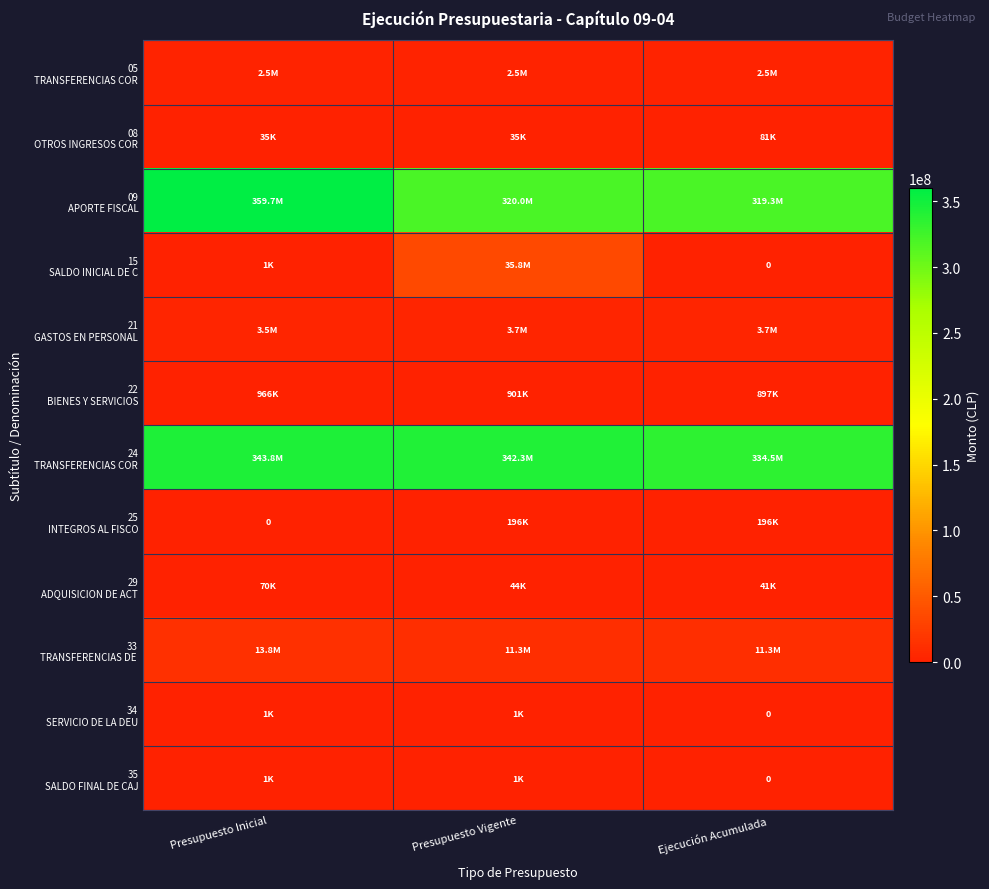

At which label does 08 OTROS INGRESOS COR reach its peak?

Ejecución Acumulada